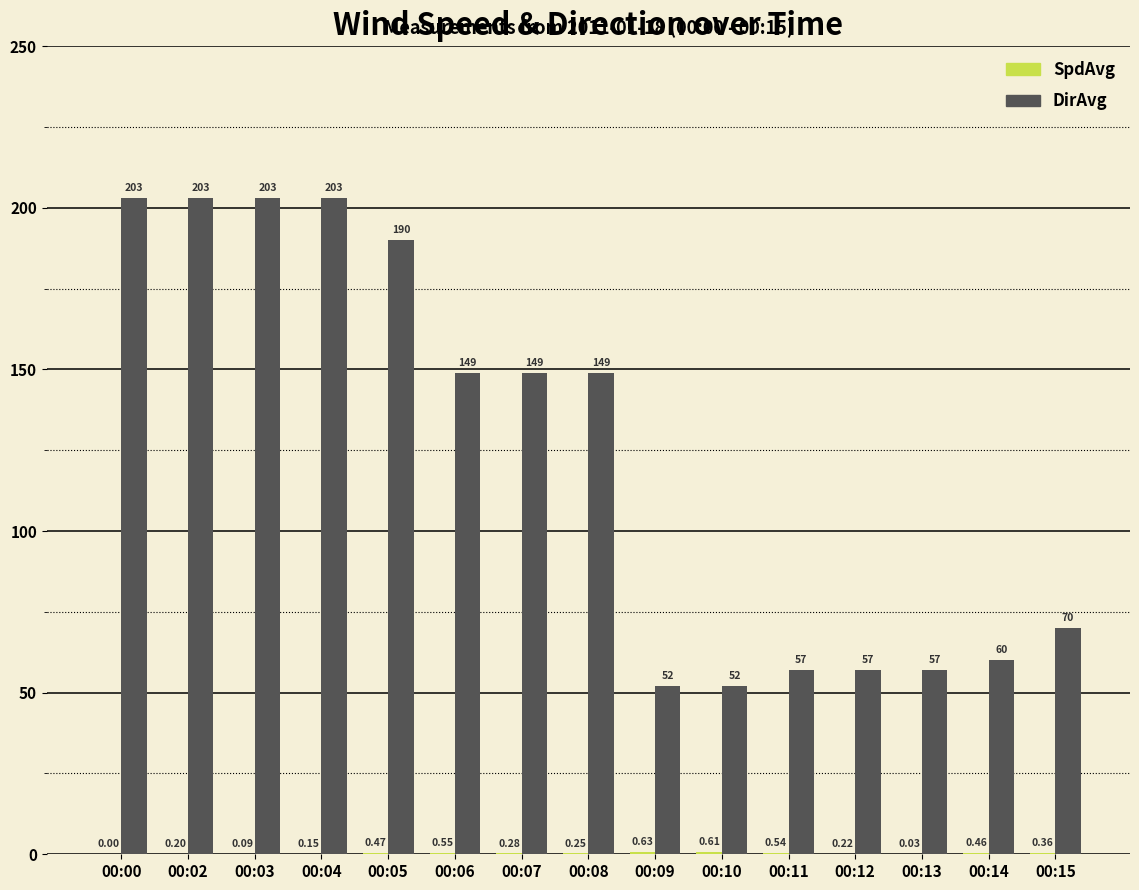

Which series has the largest total across all categories?

DirAvg